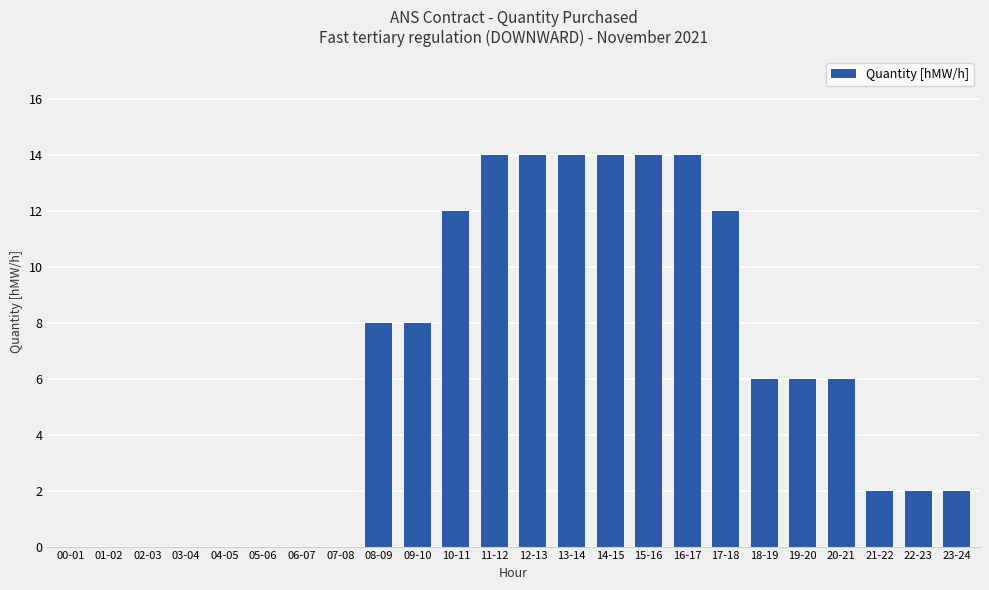

What is the sum of all values?

148